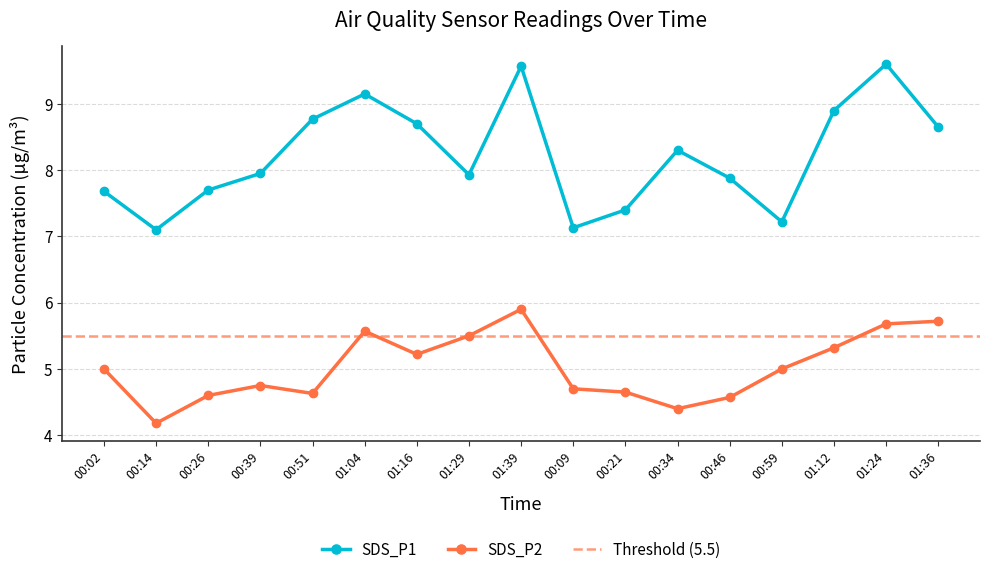

Which series has the largest range (max minus min)?

SDS_P1